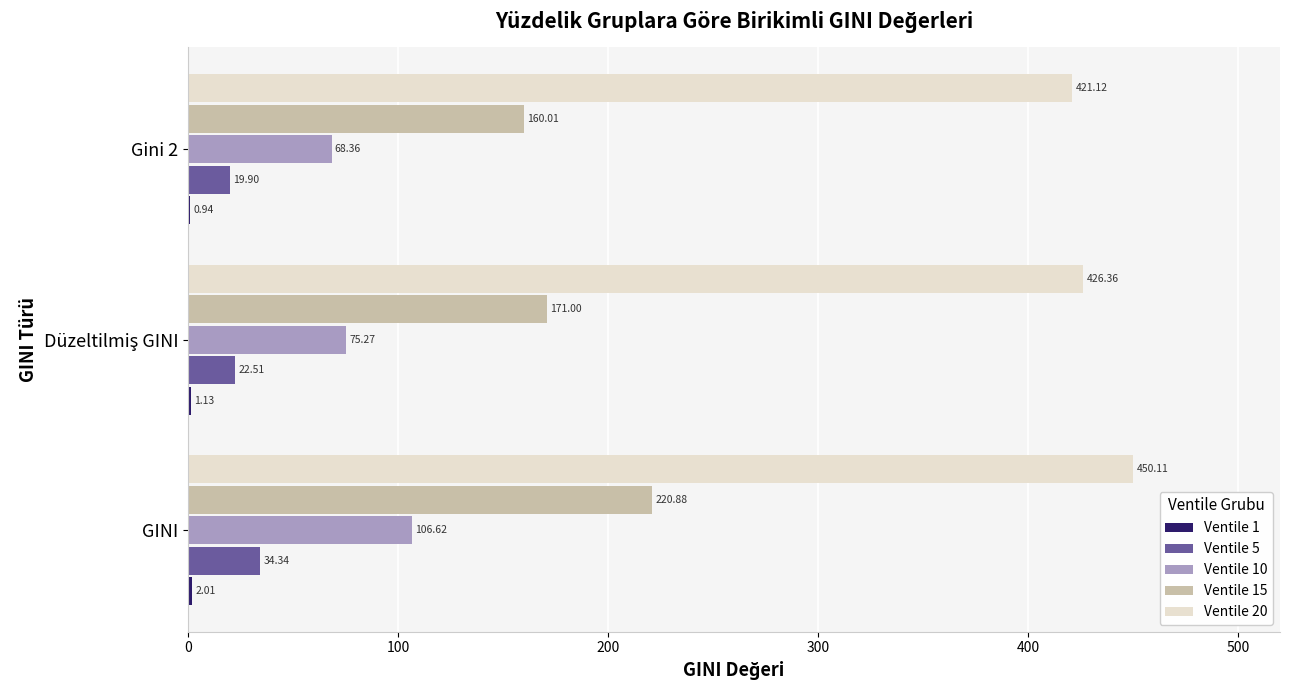

Which series has the largest total across all categories?

Ventile 20